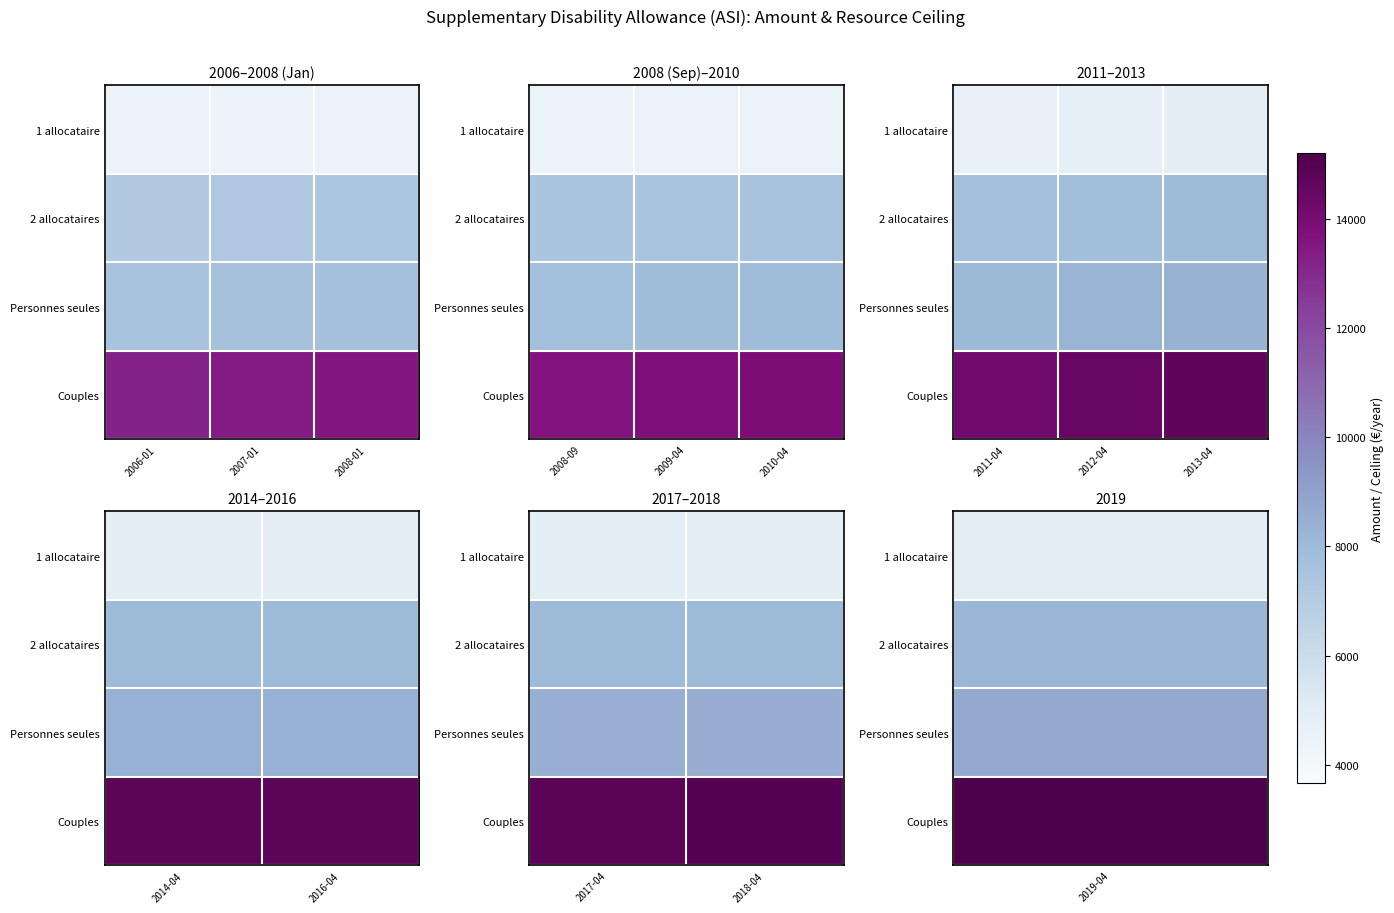

Which label corresponds to the smallest value in the chart?

2017-04